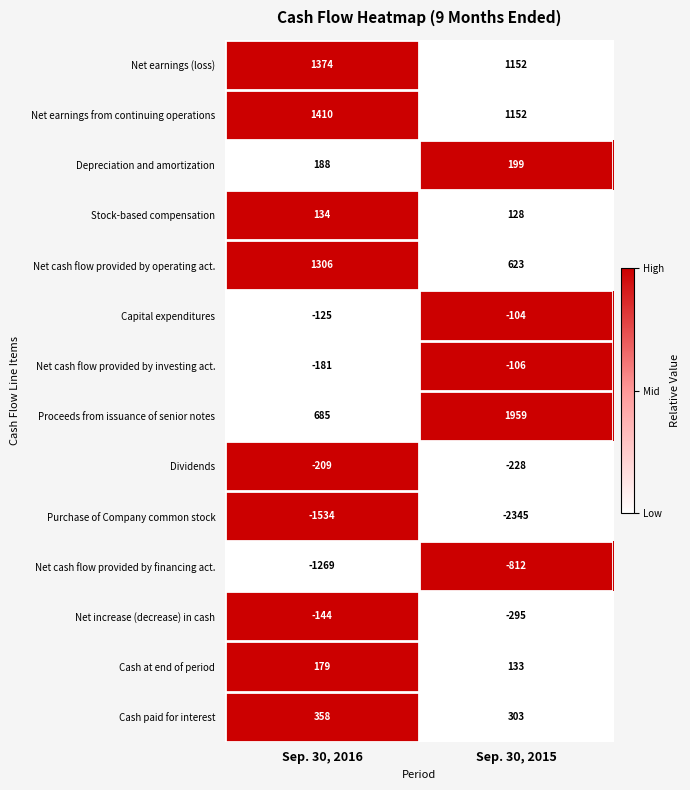

The Purchase of Company common stock series shows -2345 at Sep. 30, 2015. True or false?

True